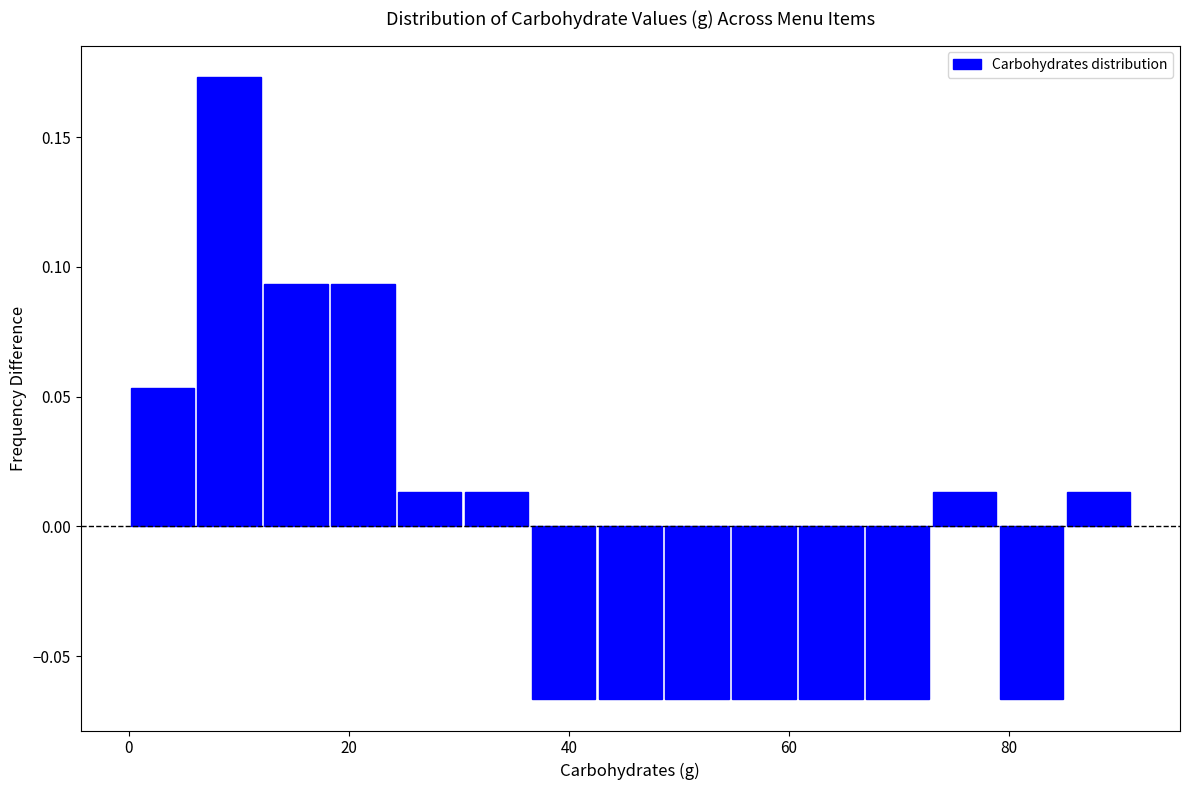

Around what value on the x-axis is the tallest bar? Give the approximate position of its centre, as read against the axis.

10